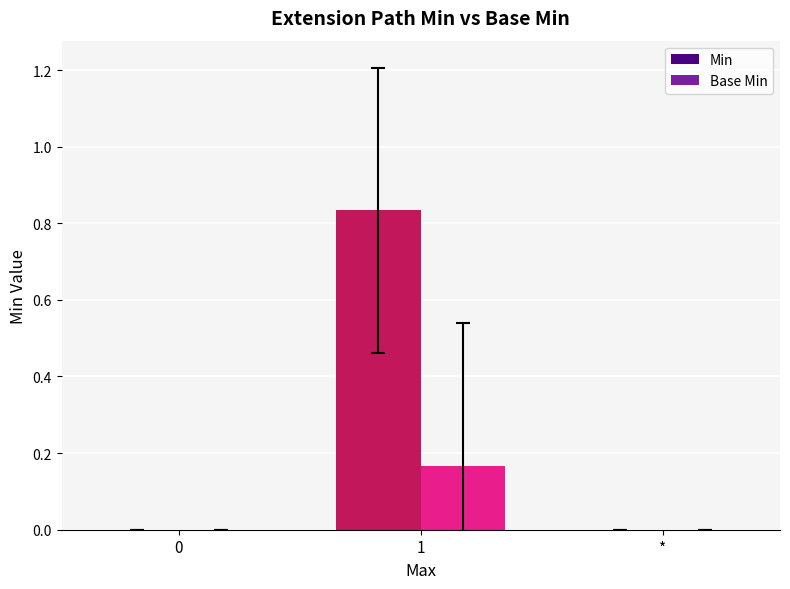

Is it true that Min equals 1.4 at 1?

False